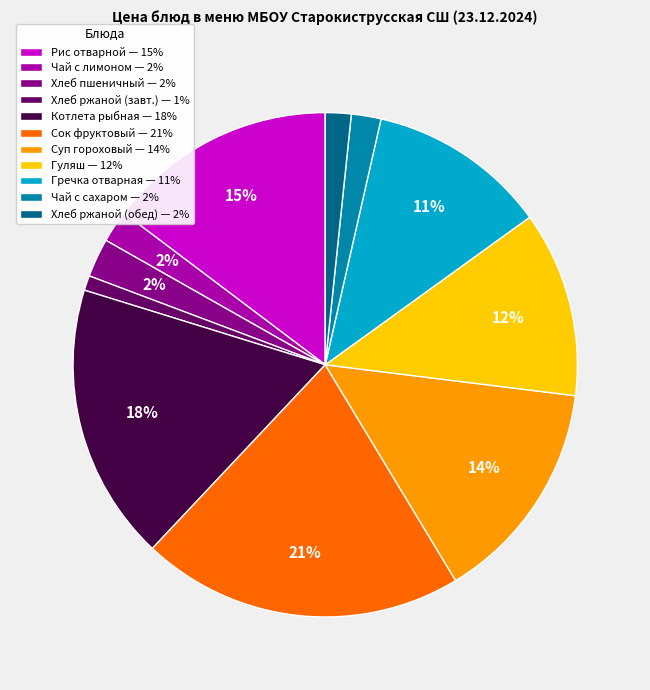

Which category has the smallest portion of the pie?

Хлеб ржаной (завт.) — 1%